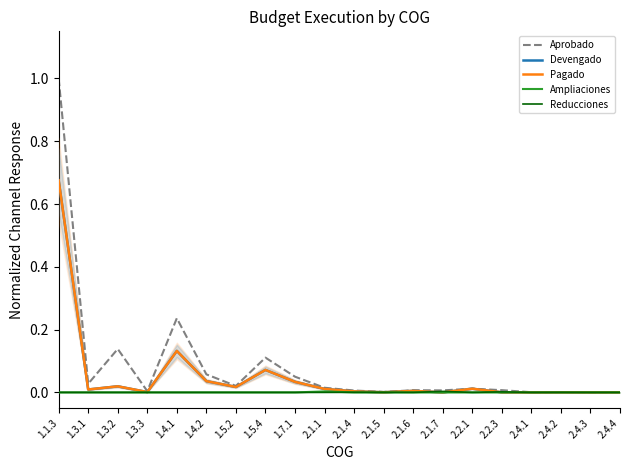

What is the label of the 1st point from the left?

1.1.3